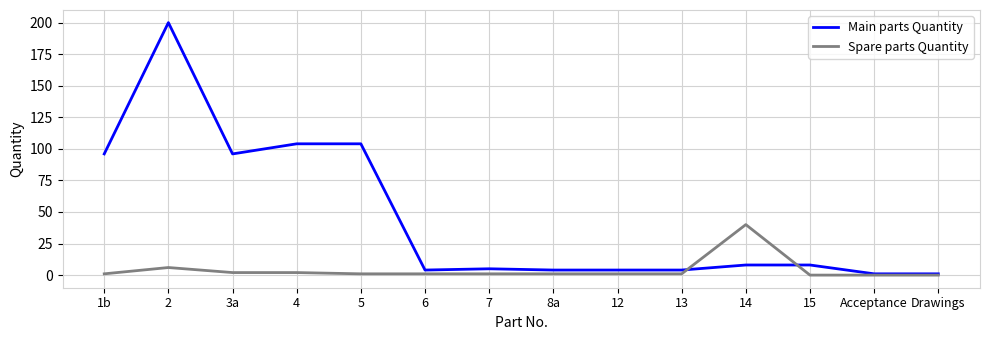

Between 5 and Acceptance, which series saw the biggest shift?

Main parts Quantity